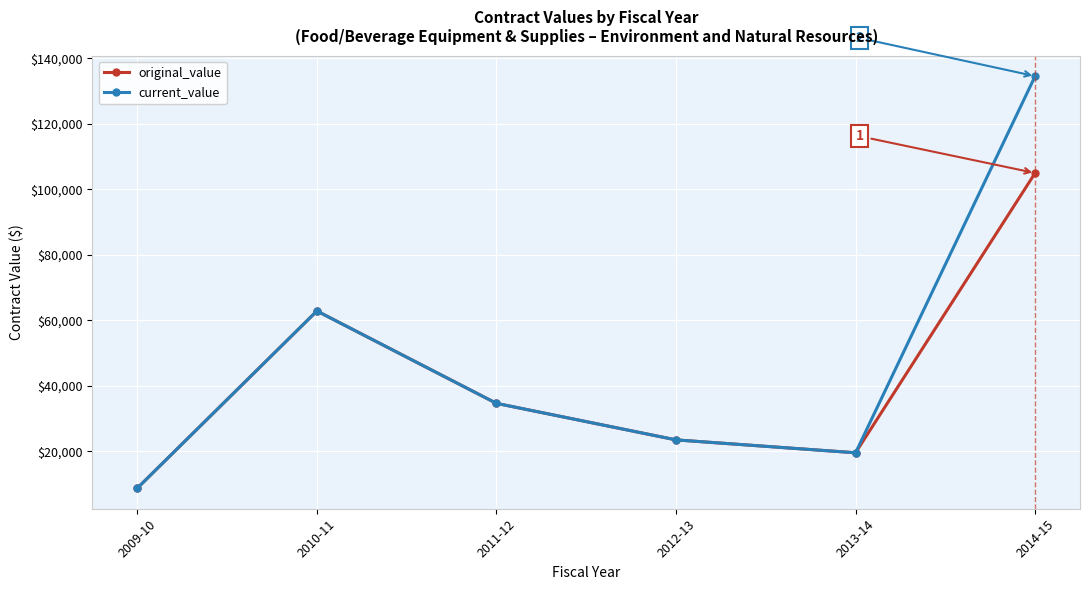

The value of current_value at 2012-13 is 23442.7. True or false?

True